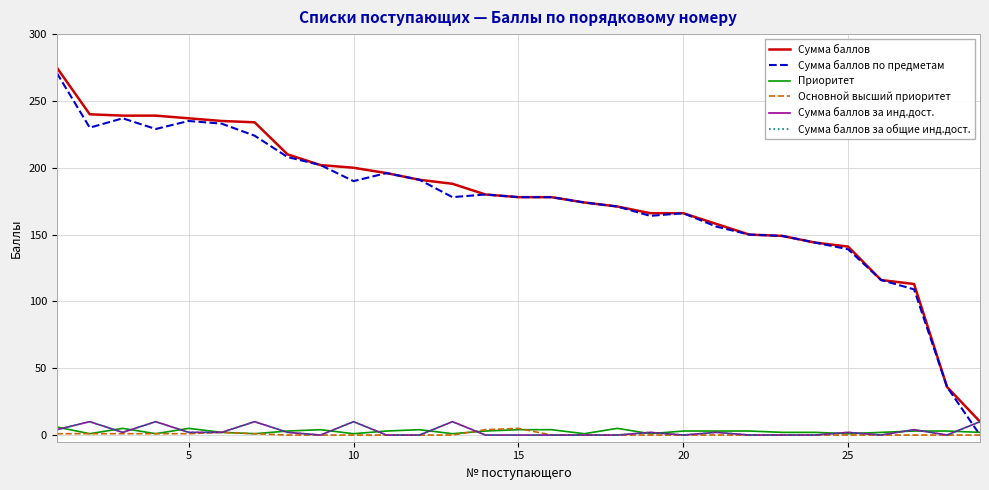

Does the chart display data point markers on the line(s)?

No